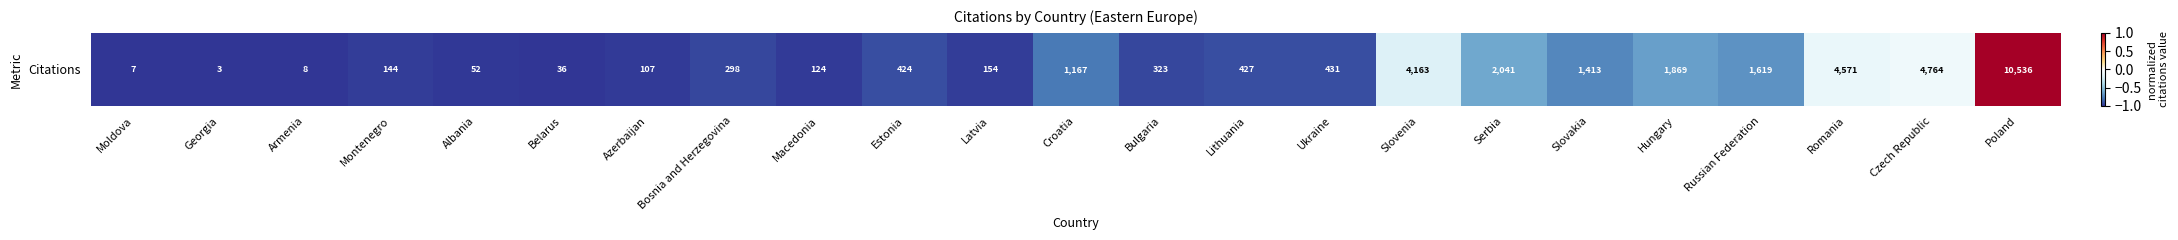

Which category has the highest value across all series?

Poland